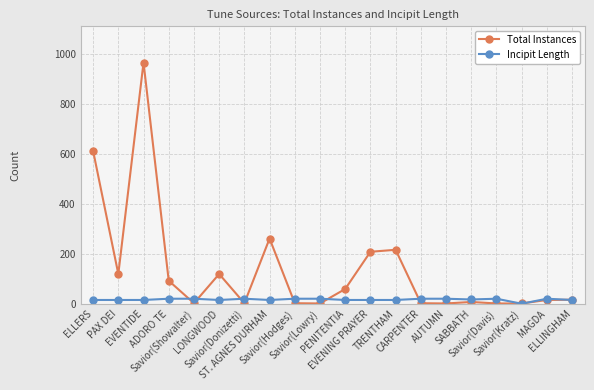

What position from the left is ADORO TE?

4